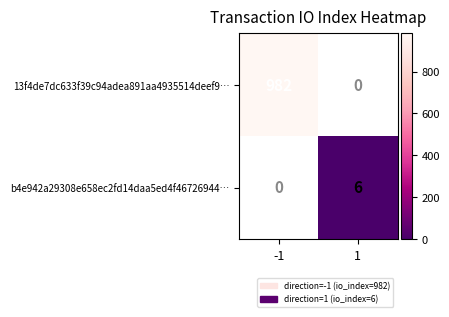

True or false: 13f4de7dc633f39c94adea891aa4935514deef9… has a value of 582 at -1.

False